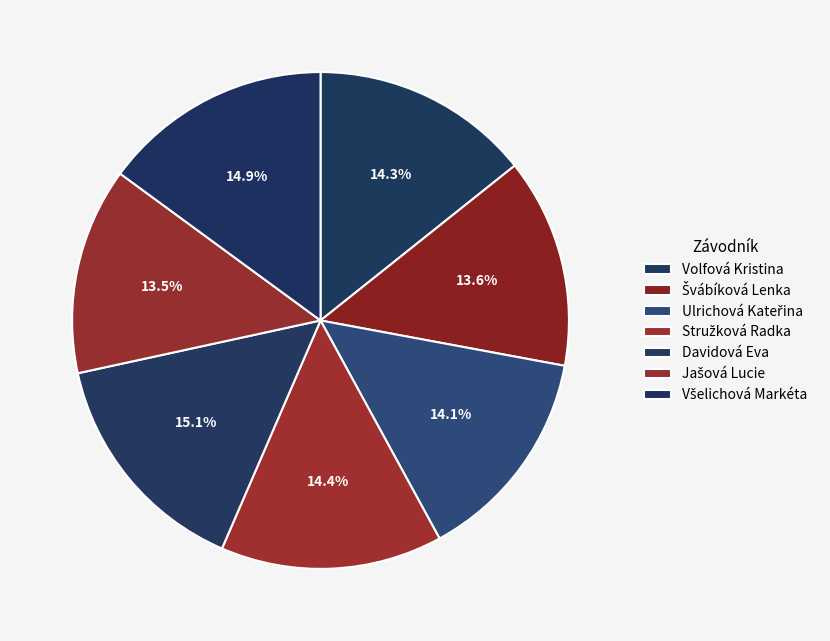

What is the smallest slice in the pie chart?

Jašová Lucie